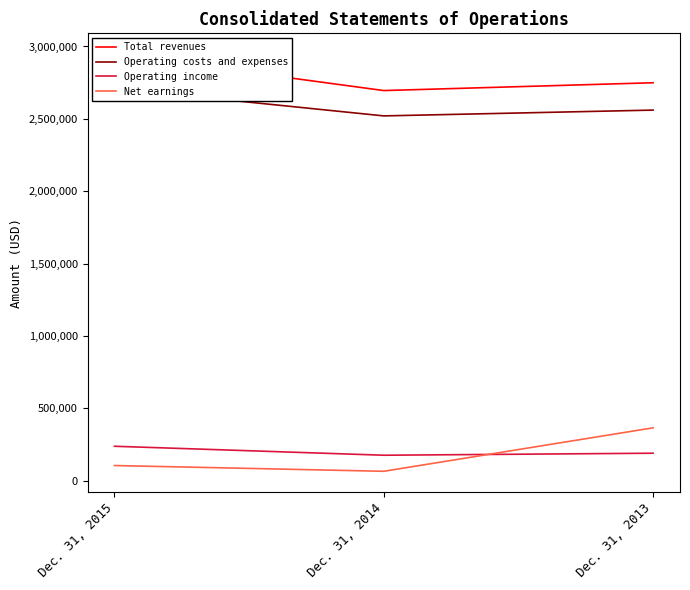

Does the chart display data point markers on the line(s)?

No